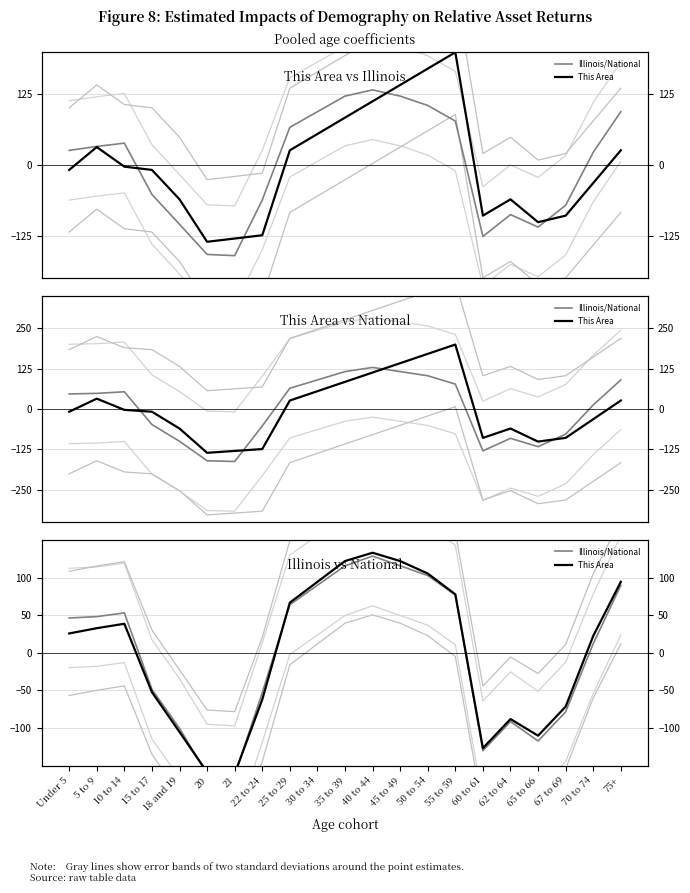

The value of Illinois/National at 30 to 34 is 127.5. True or false?

False